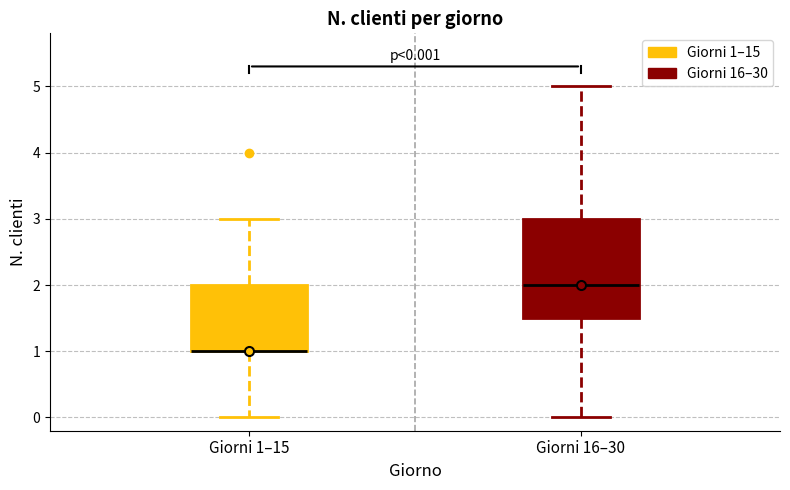

Which box is the tallest, from its lower edge to its upper edge?

Giorni 16–30